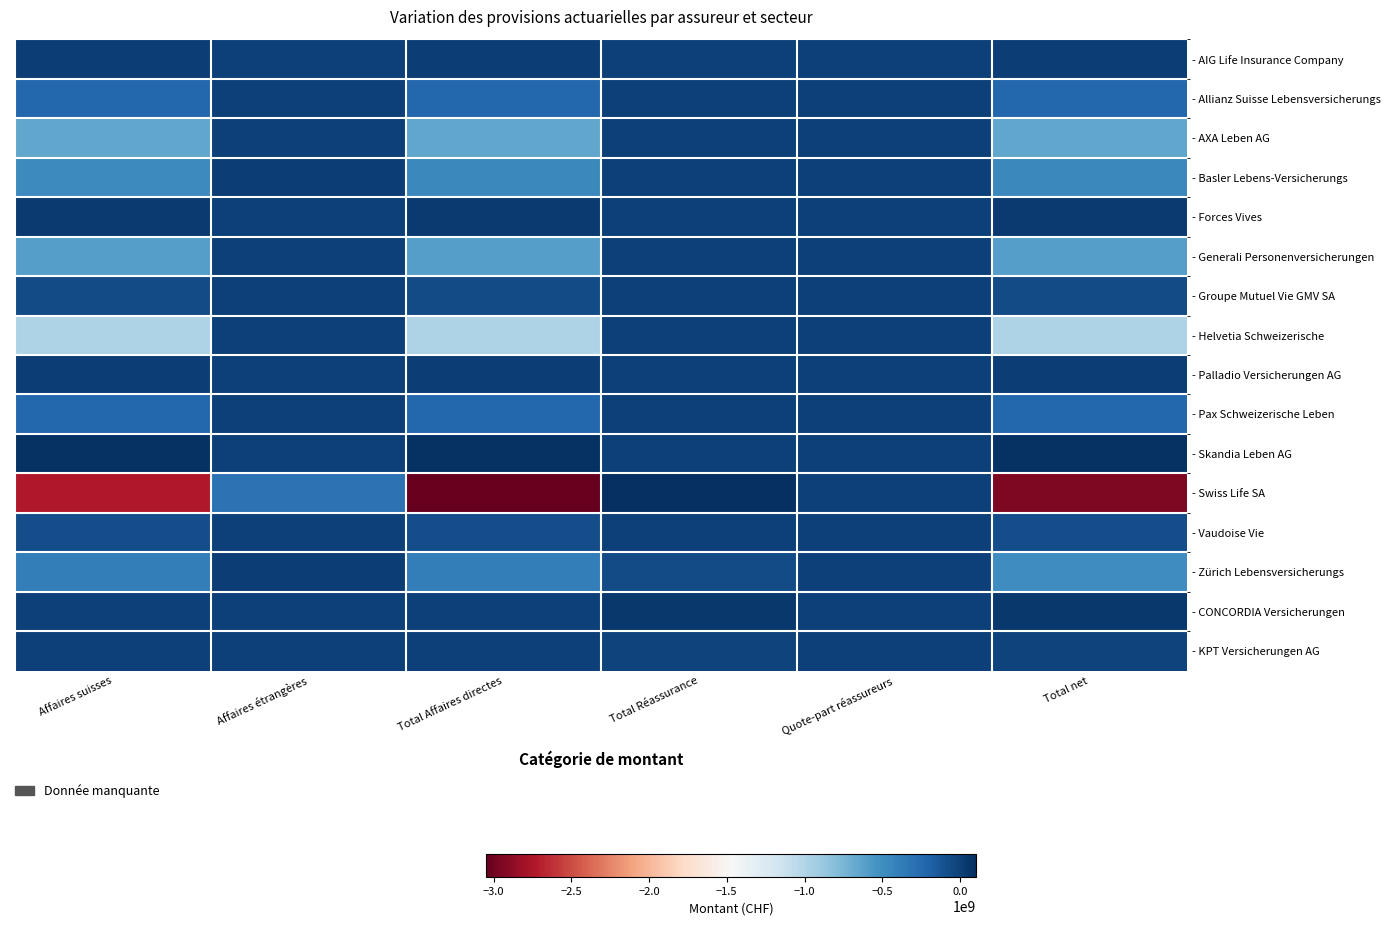

How many data points does each series have?

6